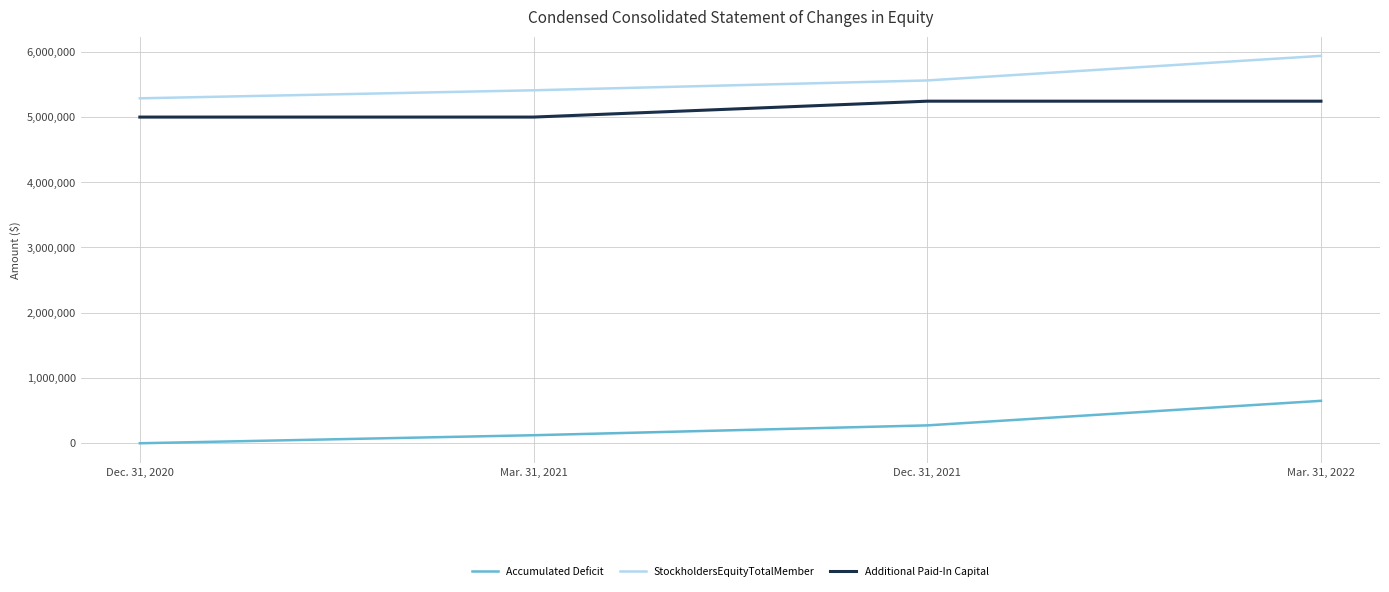

At Mar. 31, 2021, list the series in order from largest to smallest.

StockholdersEquityTotalMember, Additional Paid-In Capital, Accumulated Deficit